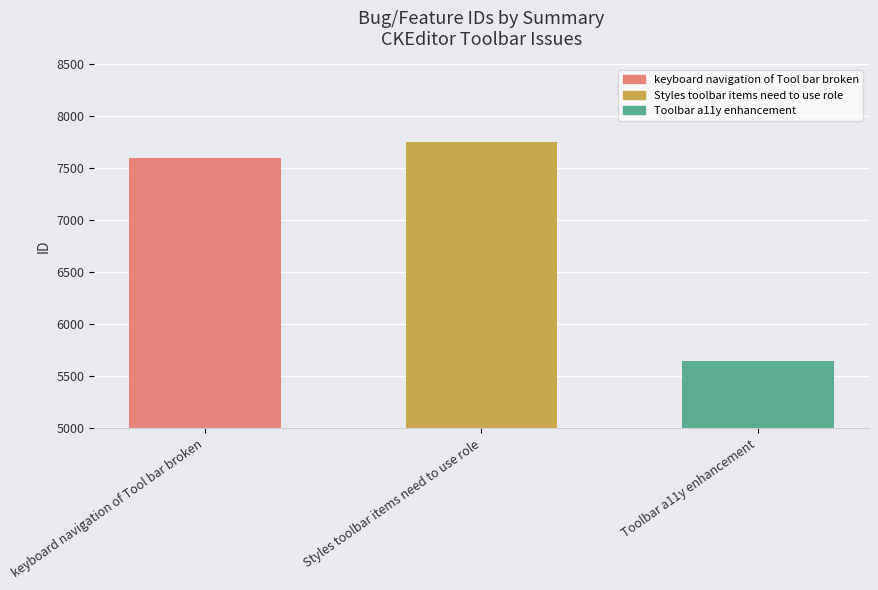

The value at Toolbar a11y enhancement is 5647. True or false?

True